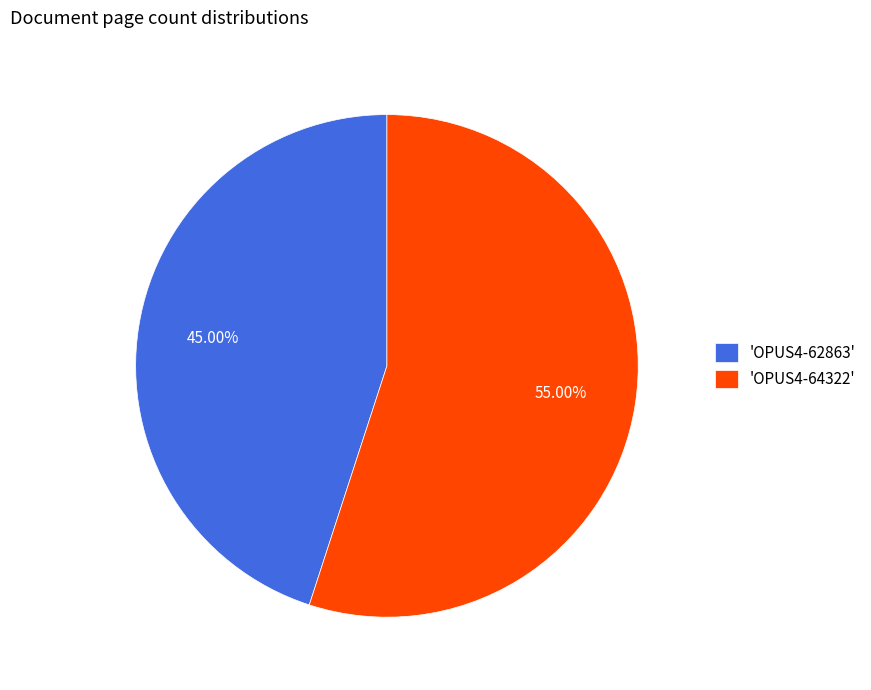

Which category has the biggest portion of the pie?

'OPUS4-64322'